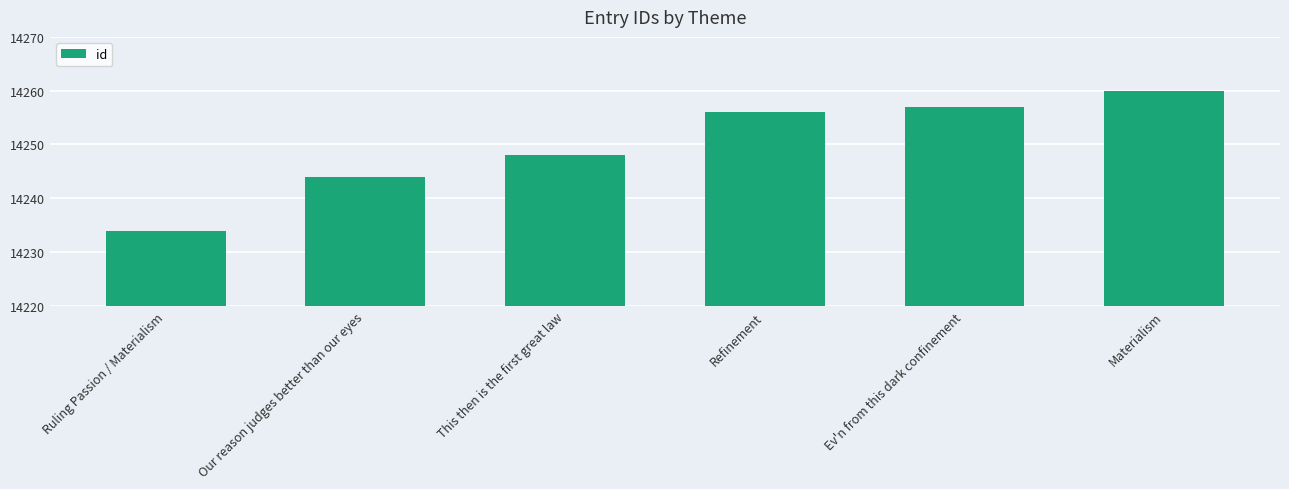

At which label is the value closest to 14247?

This then is the first great law